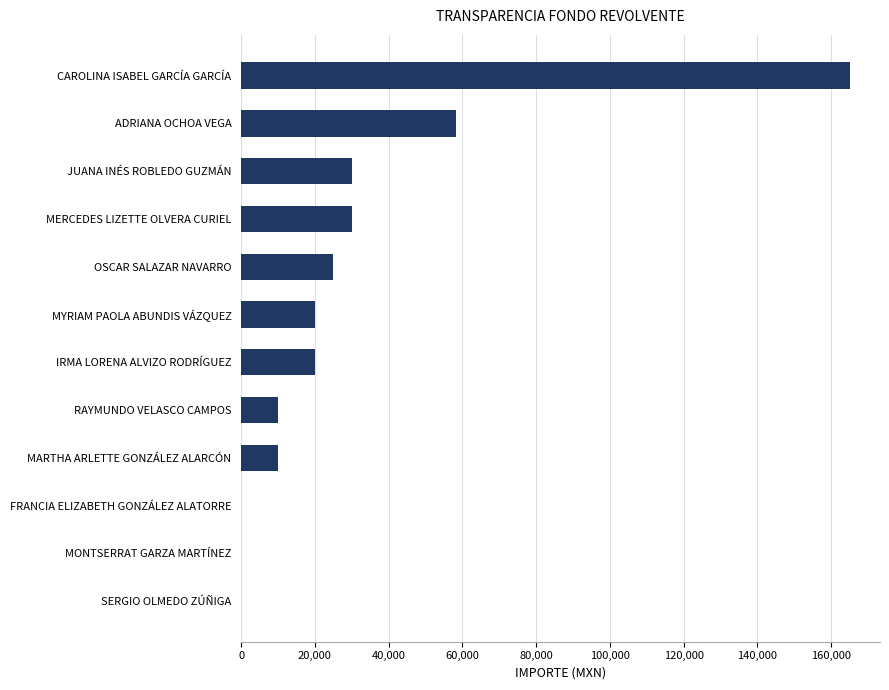

What is the sum of the values at MERCEDES LIZETTE OLVERA CURIEL and MARTHA ARLETTE GONZÁLEZ ALARCÓN?

40000.0